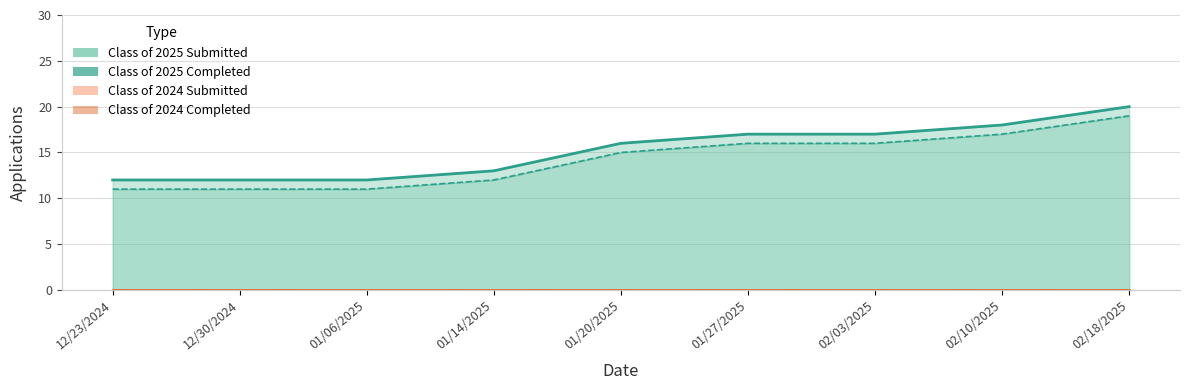

What is the sum of all Class of 2025 Submitted values?

137